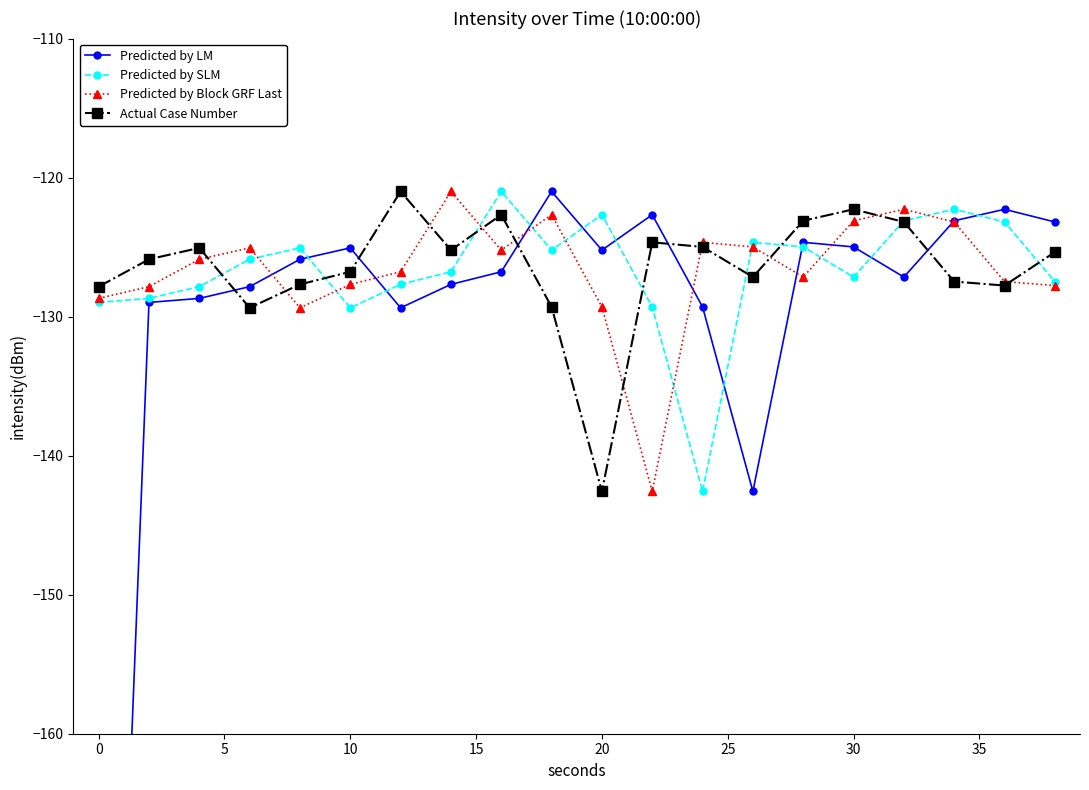

What are all the series names shown in the legend?

Predicted by LM, Predicted by SLM, Predicted by Block GRF Last, Actual Case Number